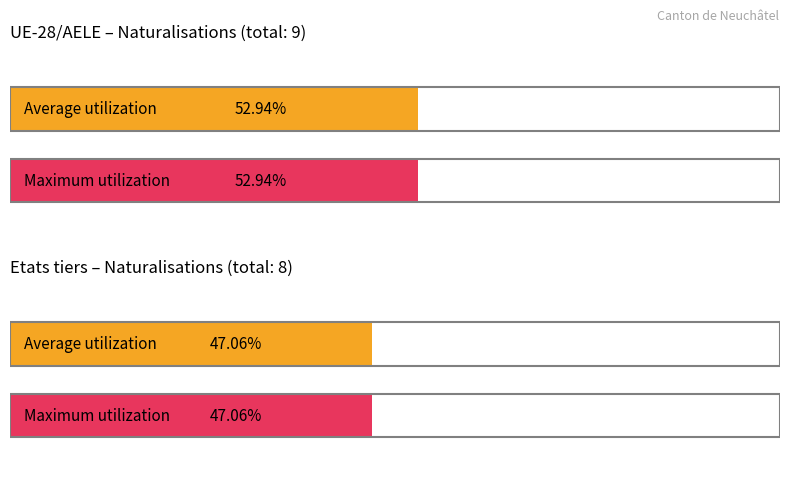

What is the total value across all series at Etats tiers?

8